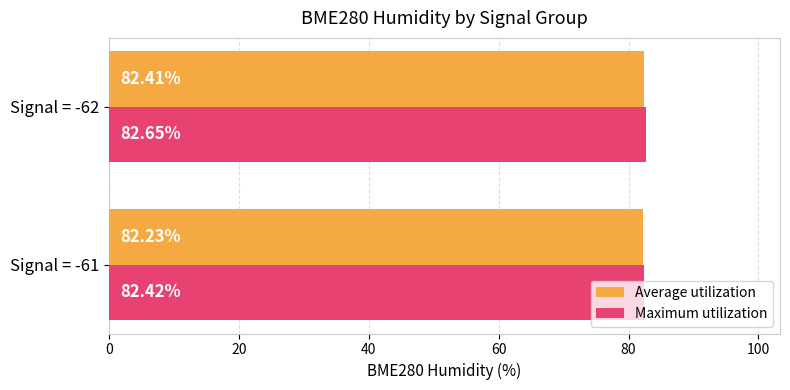

Which series has the largest total across all categories?

Maximum utilization